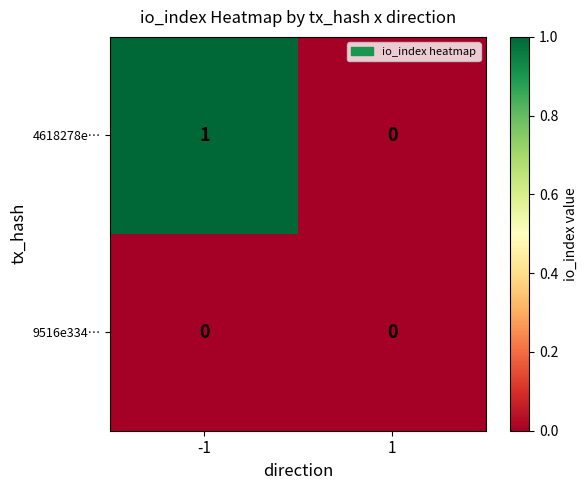

Rank the series by their average value, from lowest to highest.

9516e334…, 4618278e…